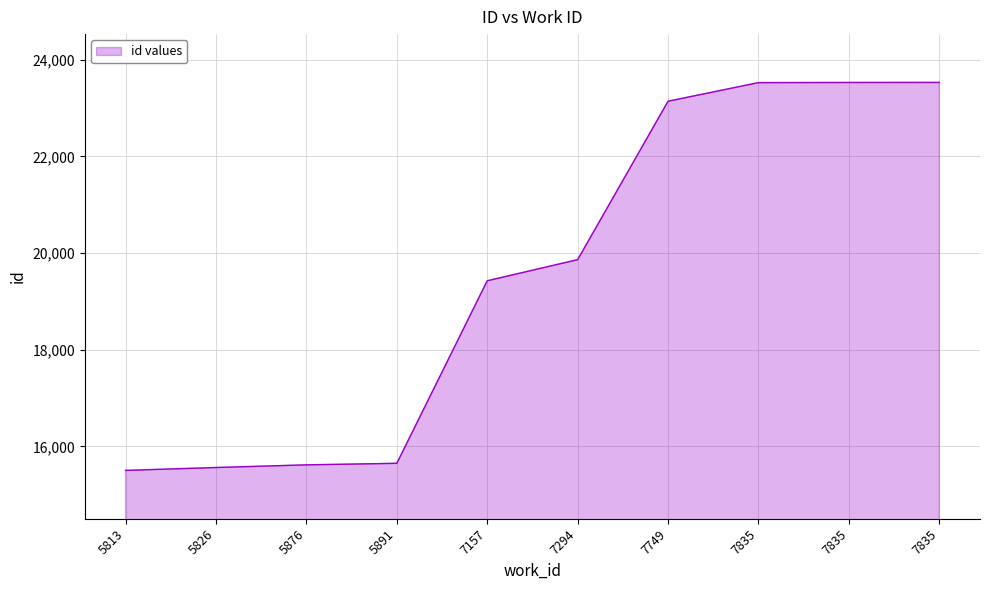

The value at 7835 is 33268. True or false?

False